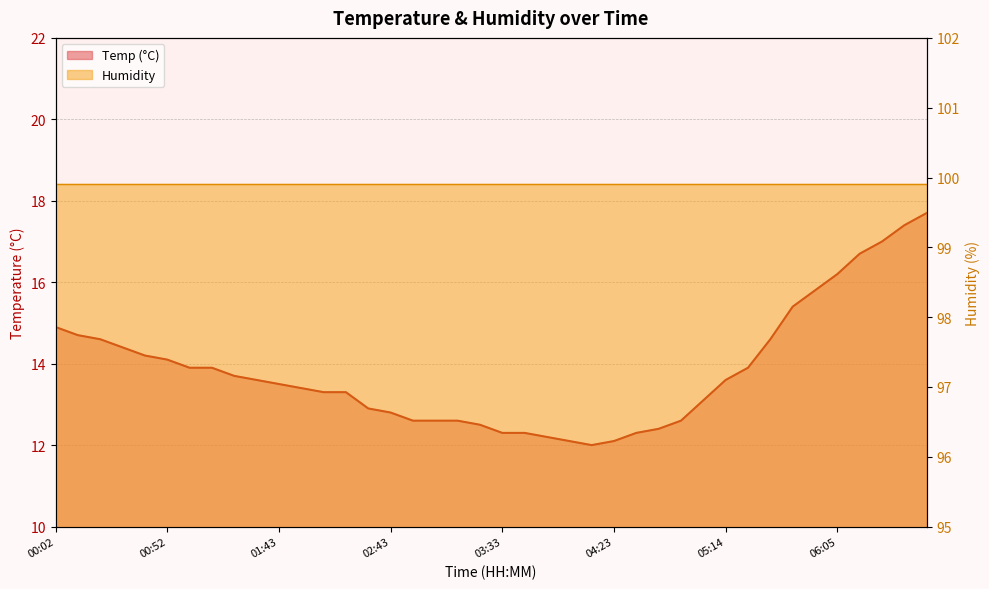

Read the value at 06:15.

16.7